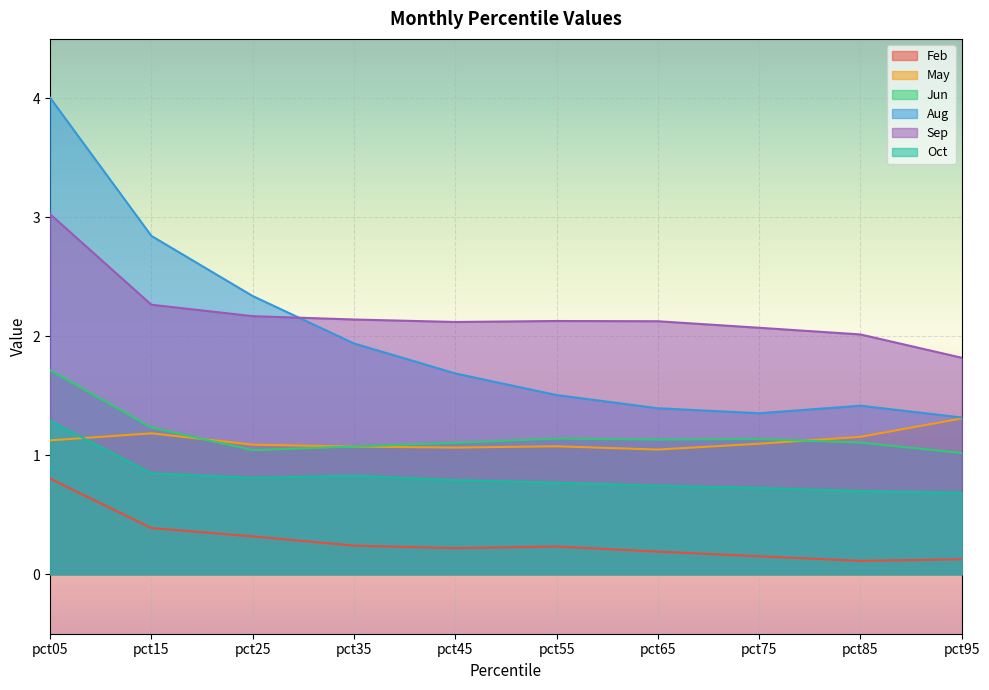

Which has a higher value, pct65 or pct55?

pct55